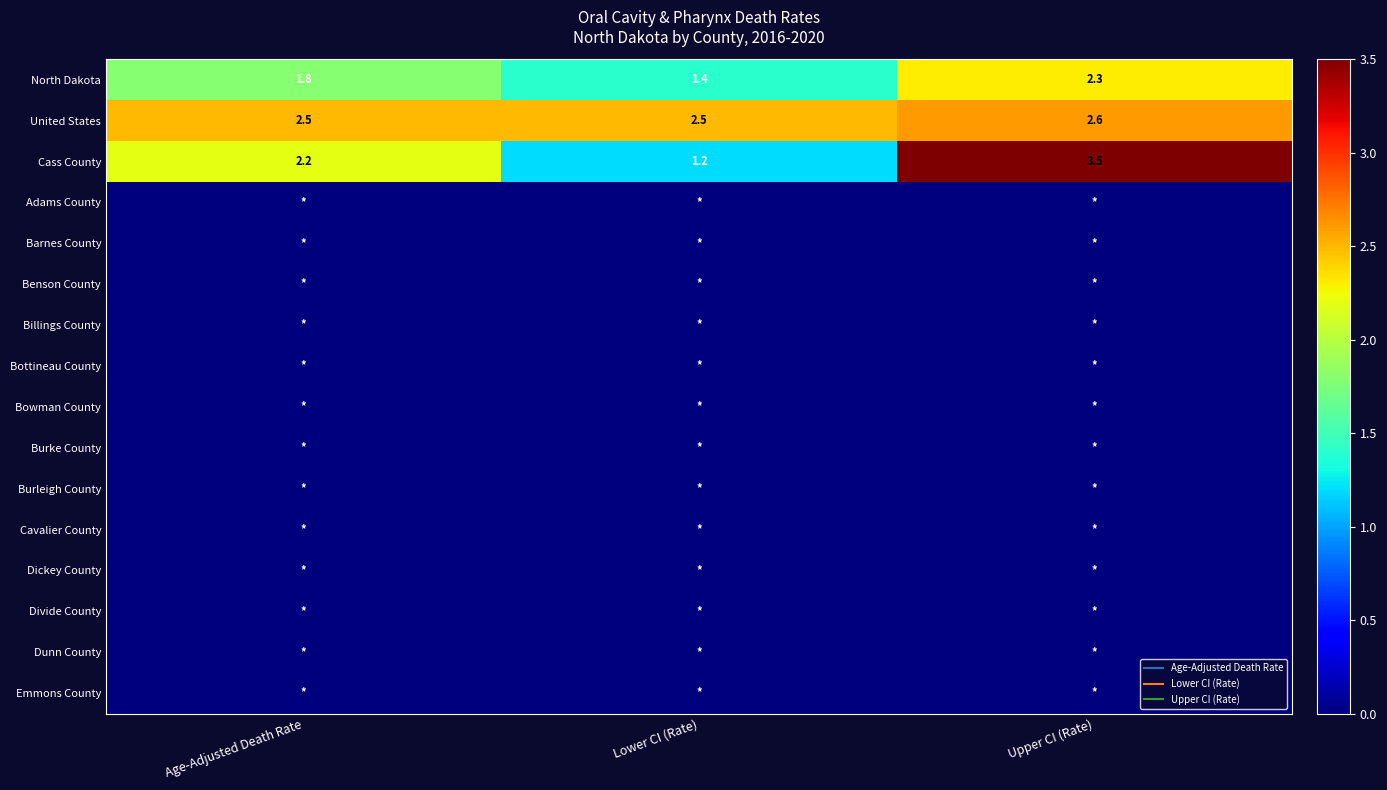

Count the United States values in the range 2 to 3.

3